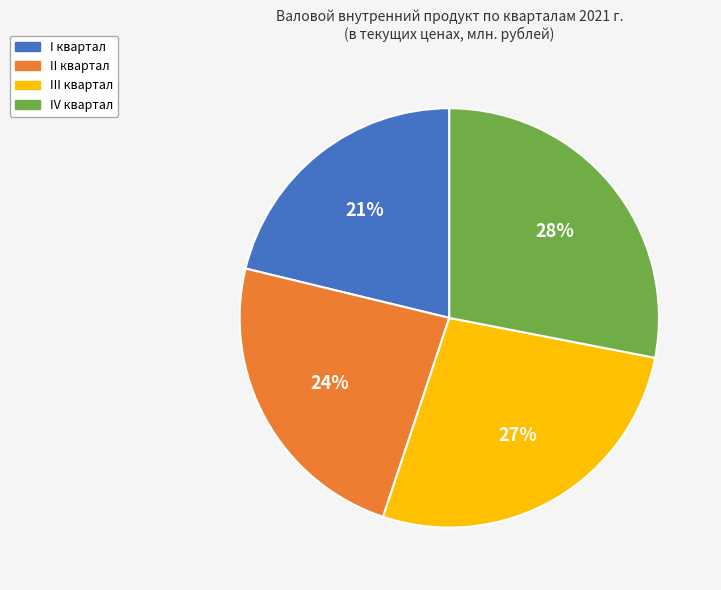

Rank the categories by value from highest to lowest.

IV квартал, III квартал, II квартал, I квартал